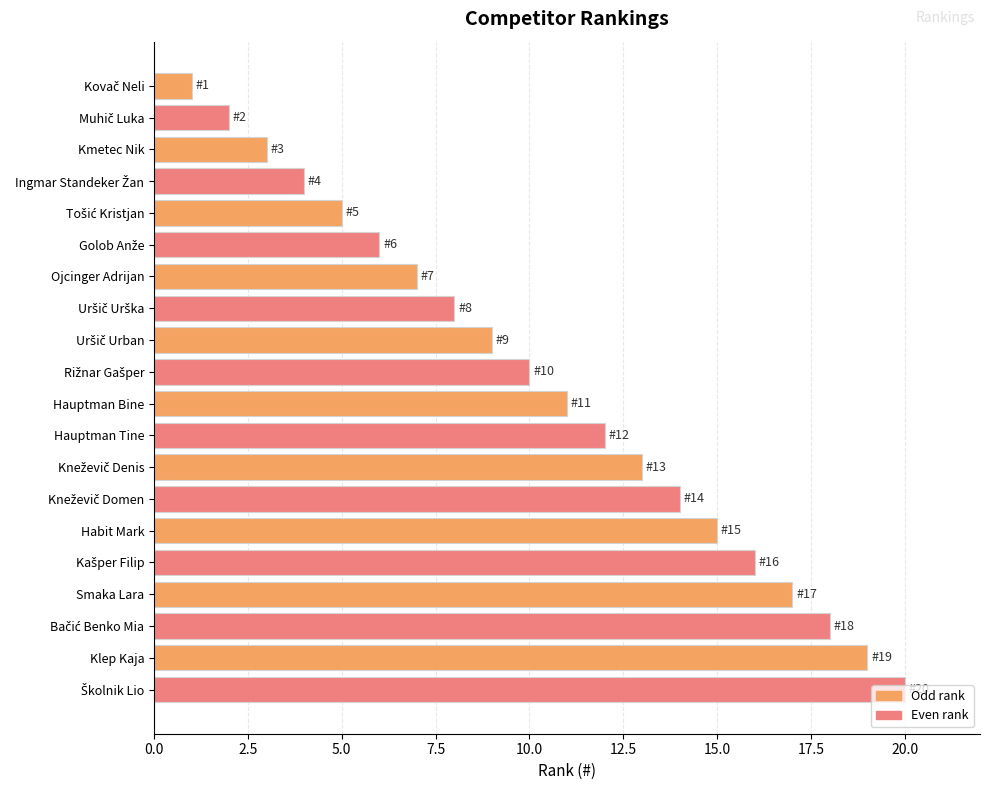

The chart shows a value of 2 at Kmetec Nik. True or false?

False